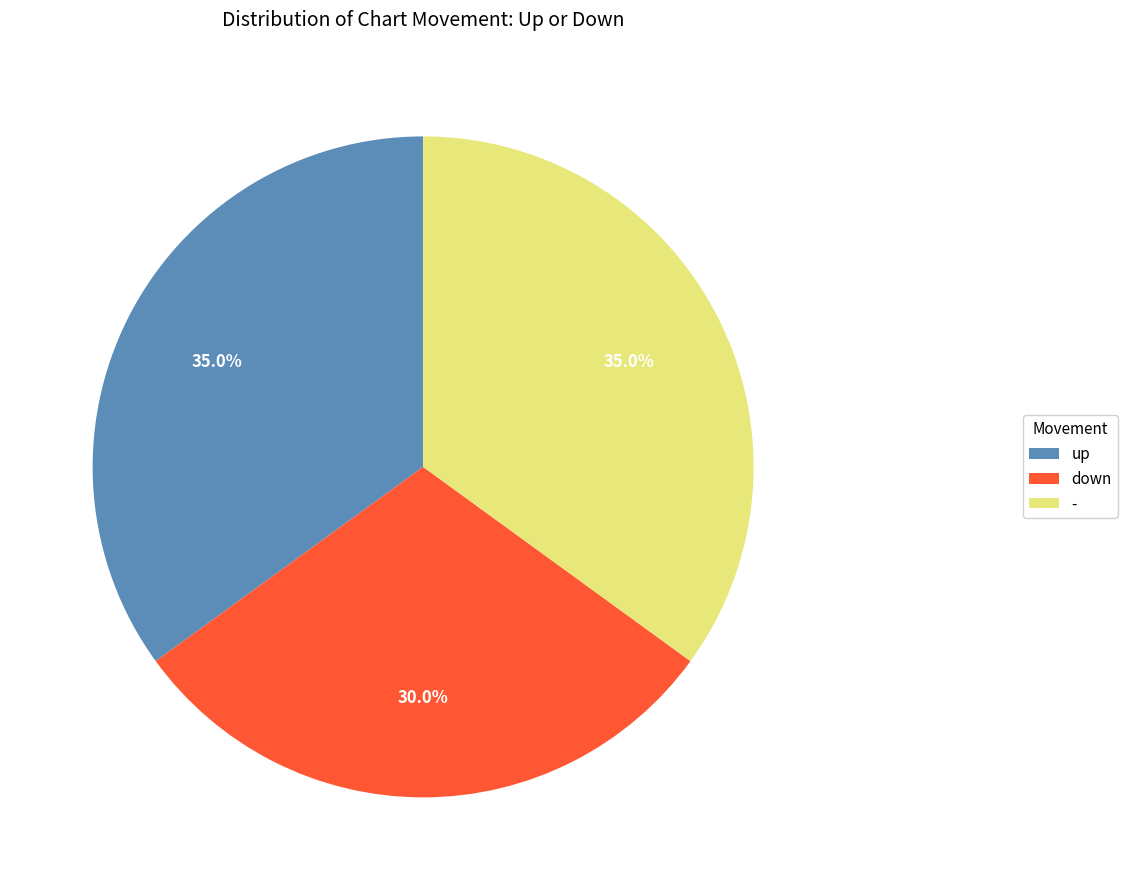

Is up the majority of the pie?

No